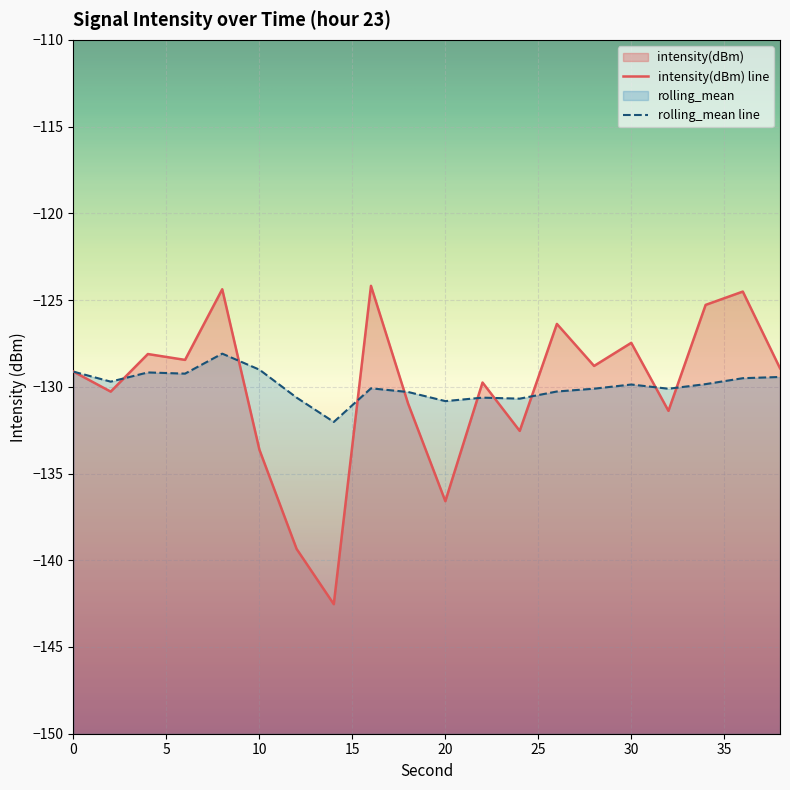

Is it true that intensity(dBm) equals -40.9 at 22?

False